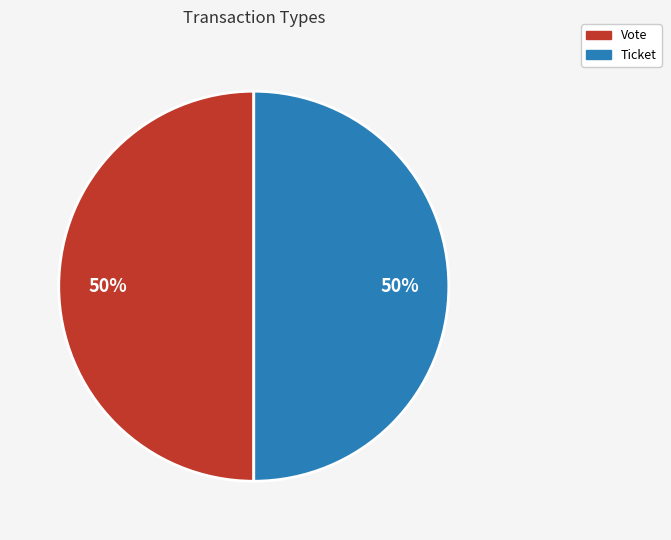

True or false: Ticket accounts for 6% of the total.

False